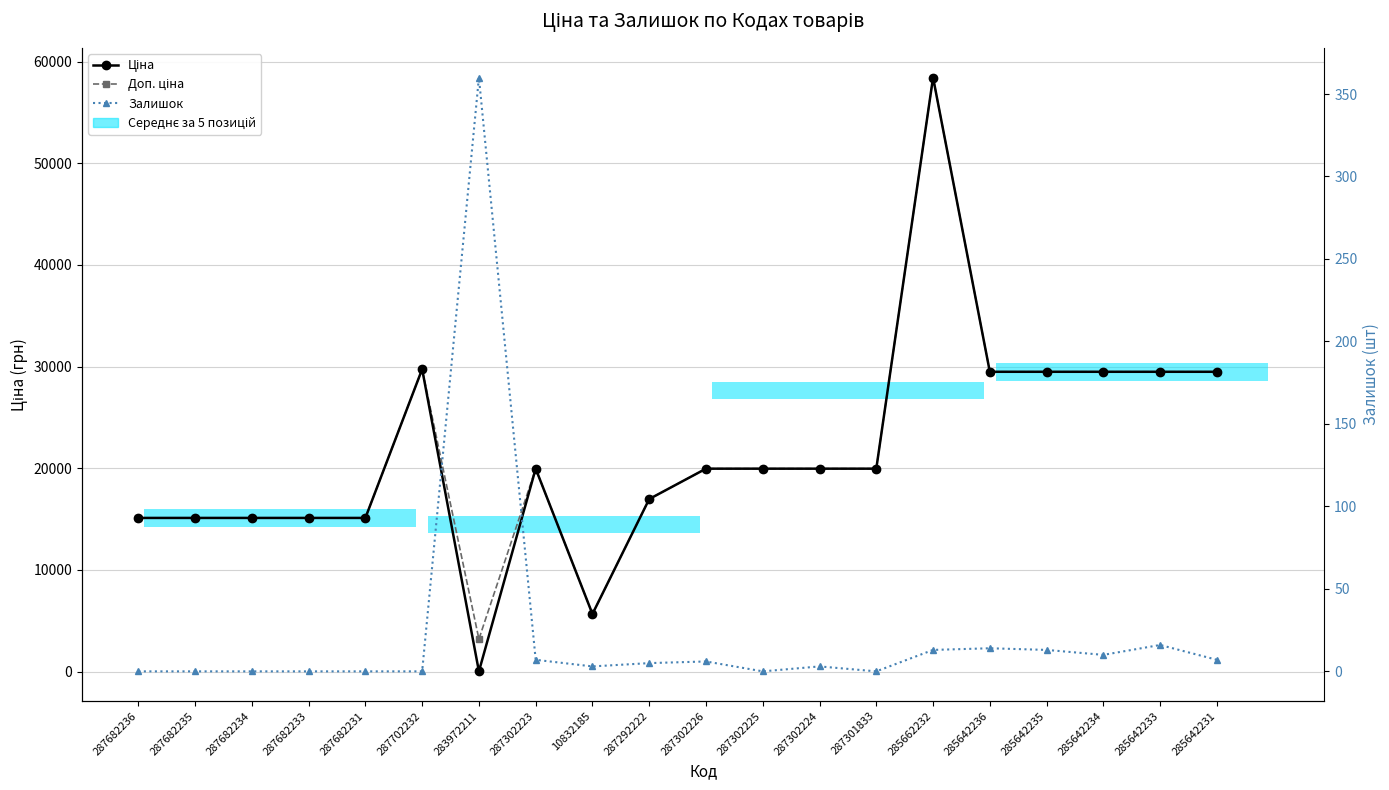

Which has a higher value, 287702232 or 287301833?

287702232